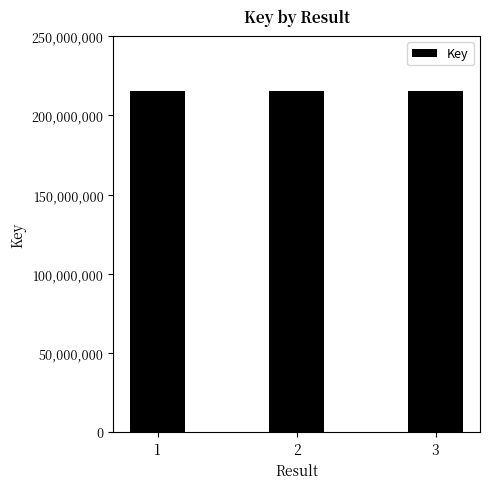

What is the greatest value displayed?

215402166